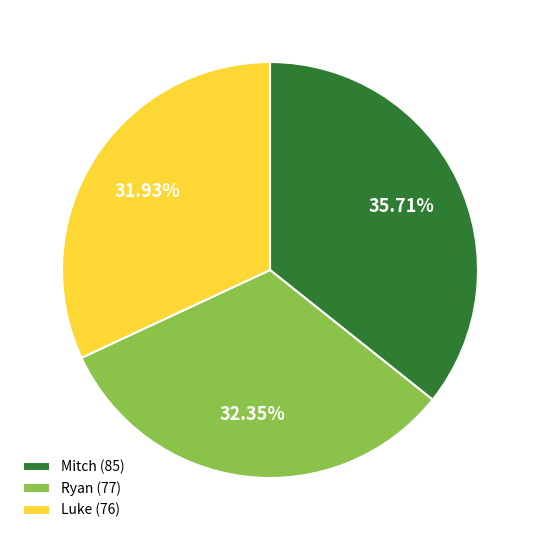

How many segments does this pie chart have?

3